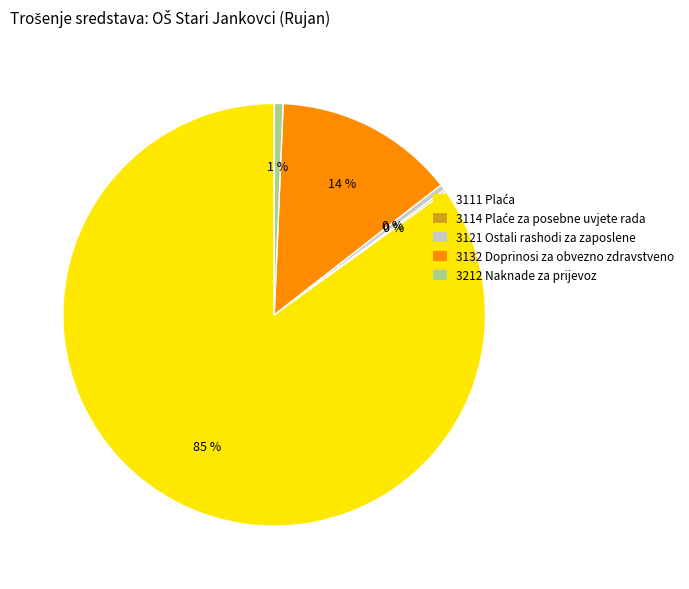

Is it true that 3121 Ostali rashodi za zaposlene is 0% of the pie?

True